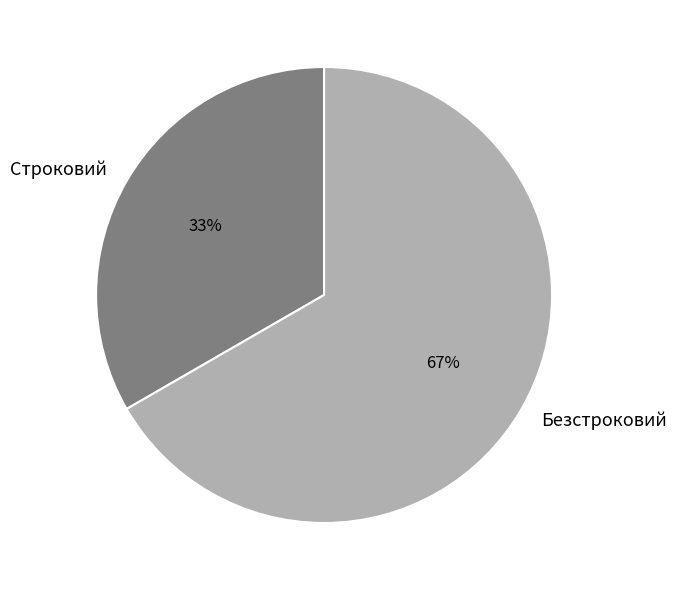

Does Безстроковий represent more than half of the total?

Yes